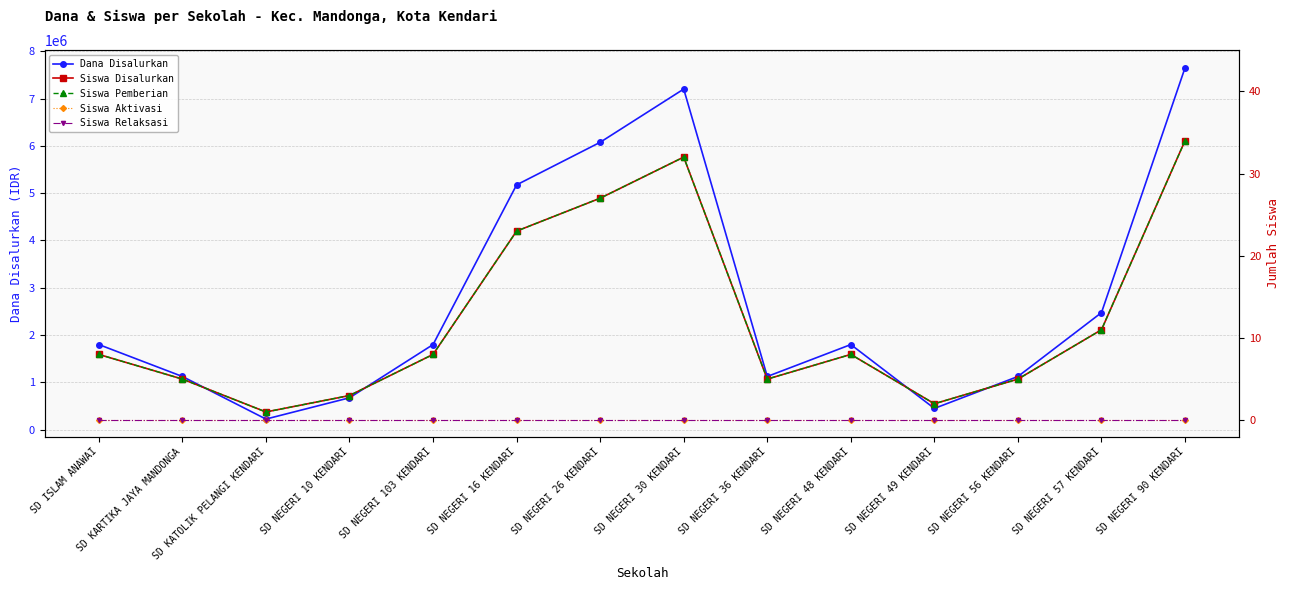

Is it true that Siswa Pemberian equals 9 at SD NEGERI 26 KENDARI?

False